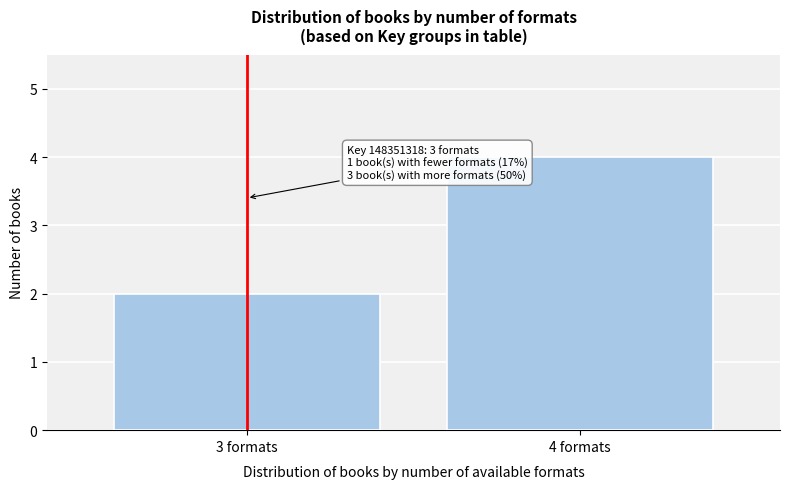

Reading left to right, transcribe all the data shown in this chart.

3 formats=2	4 formats=4